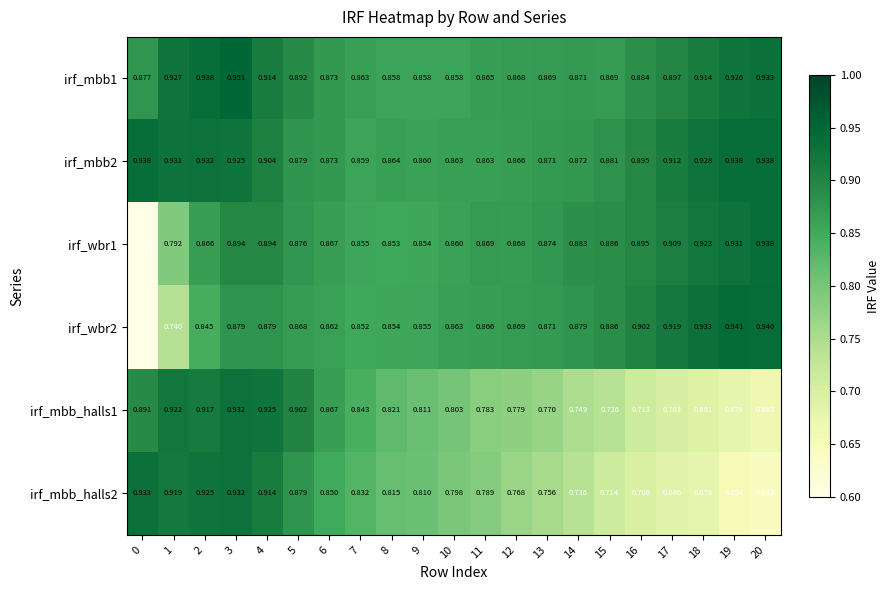

At which category does the chart reach its peak across all series?

3